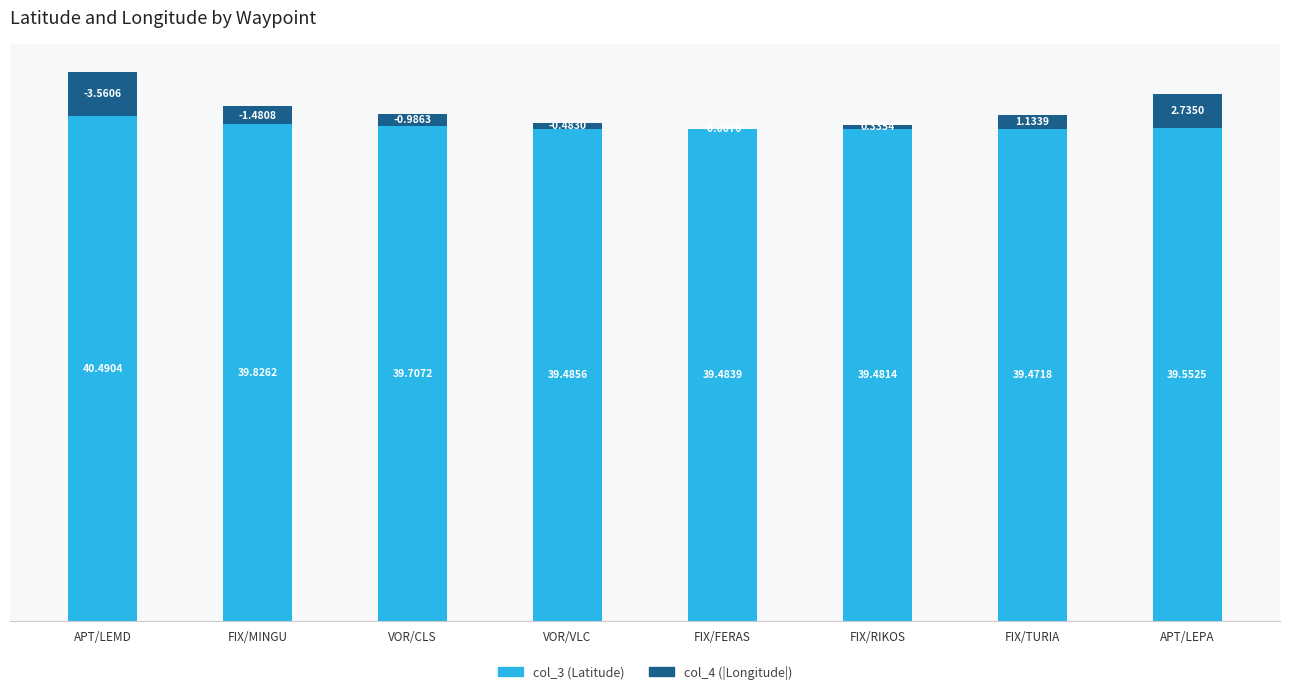

At which label is col_3 (Latitude) closest to 39?

FIX/TURIA